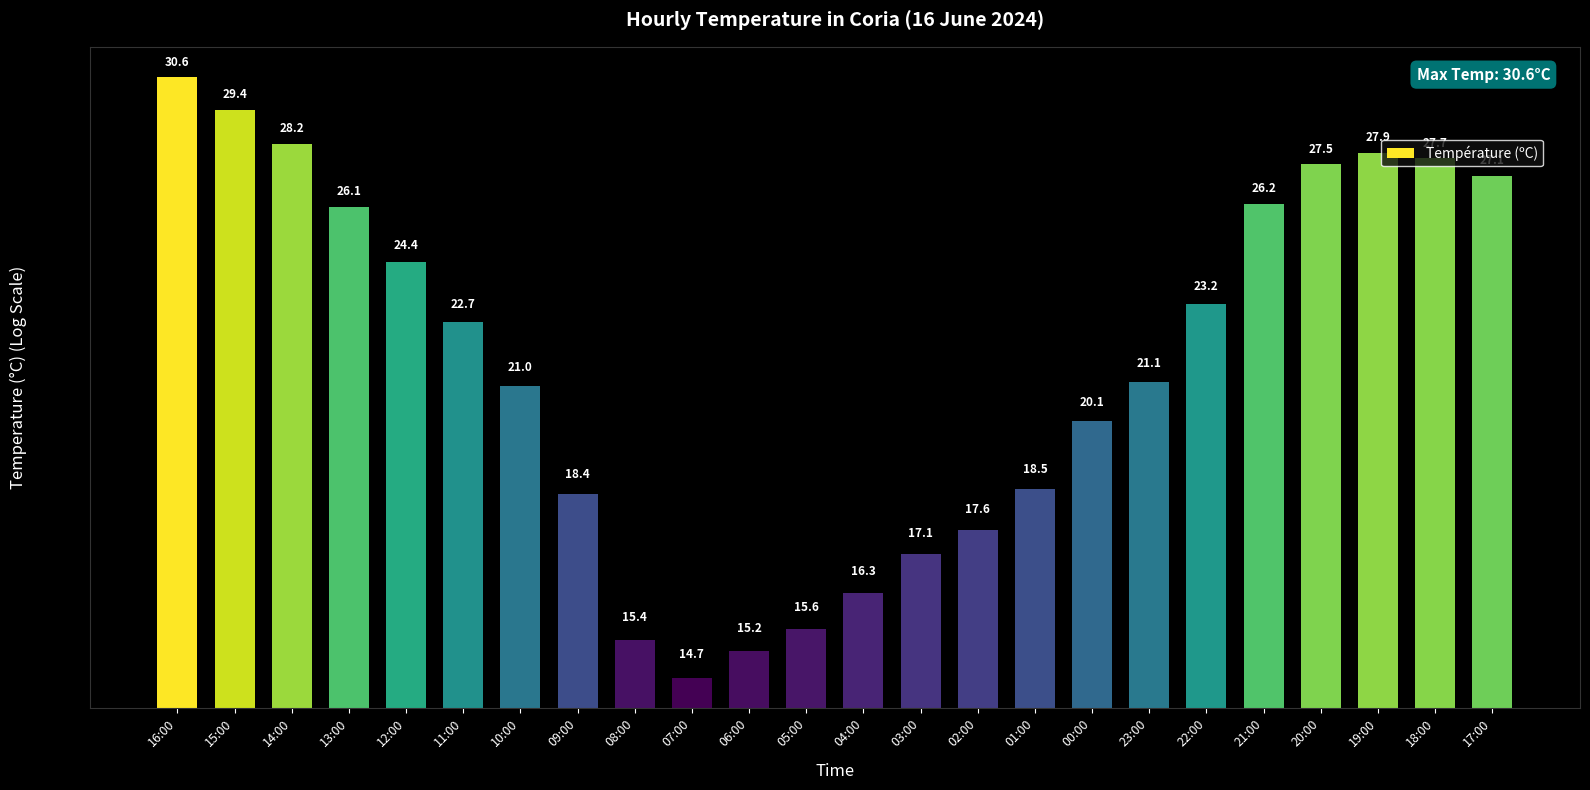

What is the difference between the maximum and minimum values?

15.9